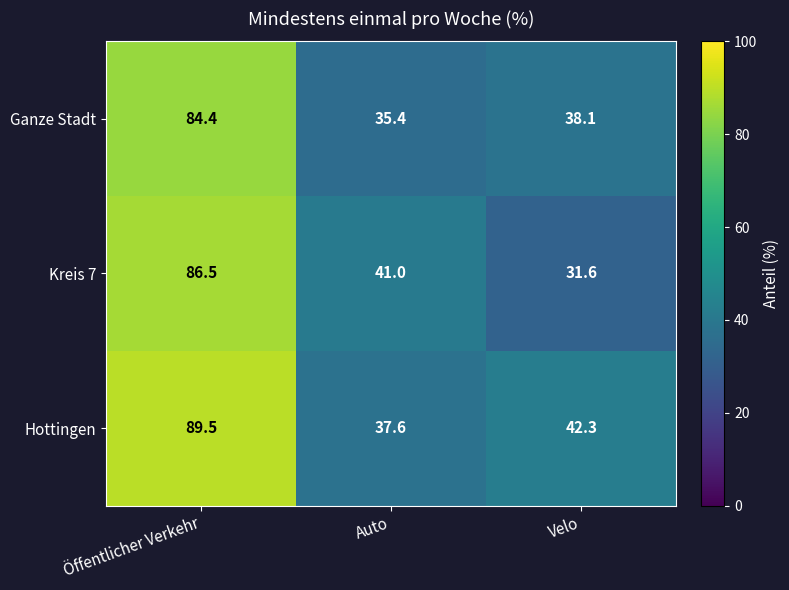

What is the difference between the highest and lowest values at Öffentlicher Verkehr?

5.1